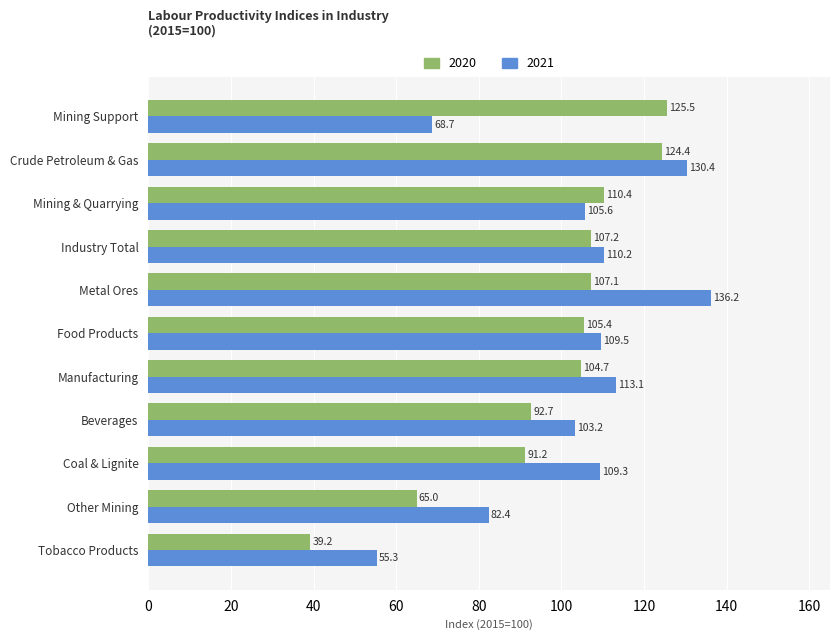

List the series in order of their peak value, highest first.

2021, 2020